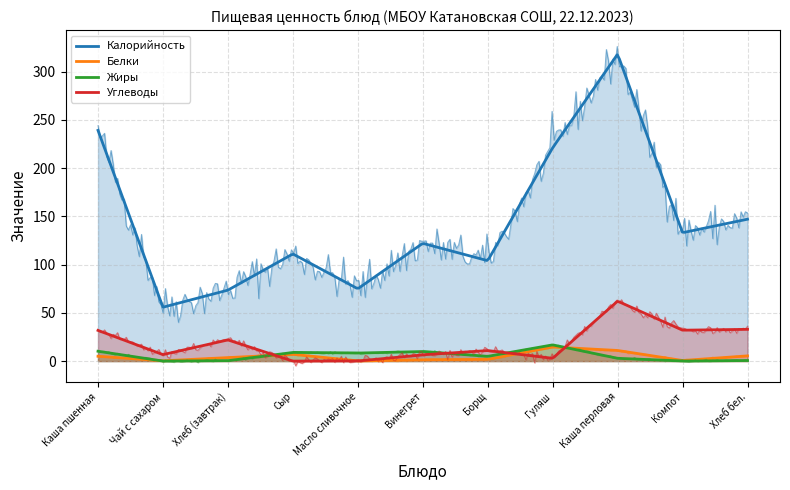

What is the difference between the Калорийность values at Масло сливочное and Компот?

58.1